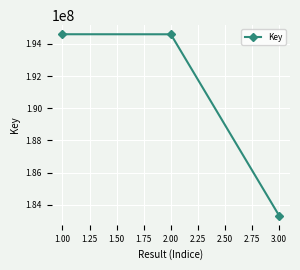

What is the minimum value shown in the chart?

183315037